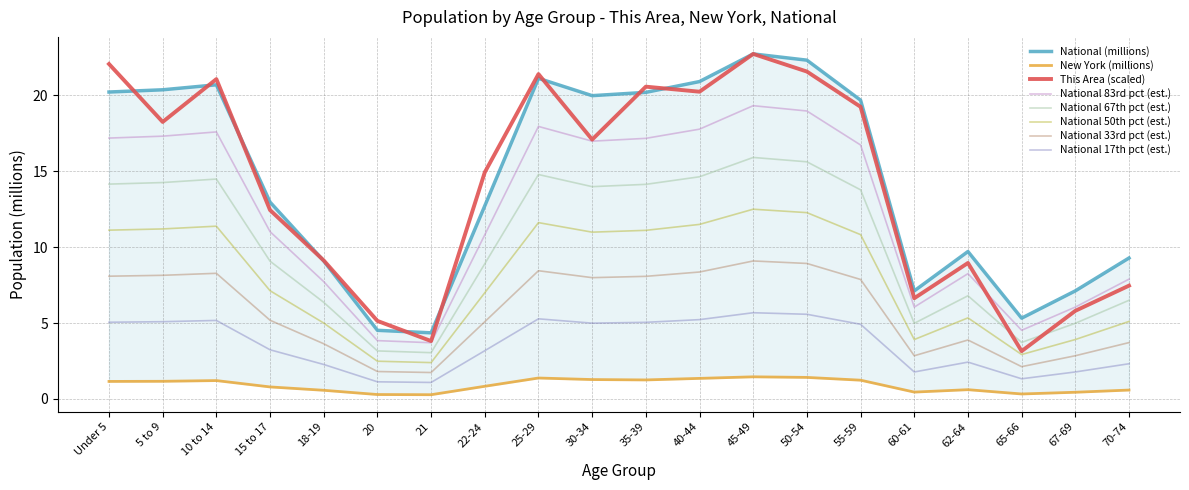

Rank the series by their maximum value, from lowest to highest.

New York, This Area, National